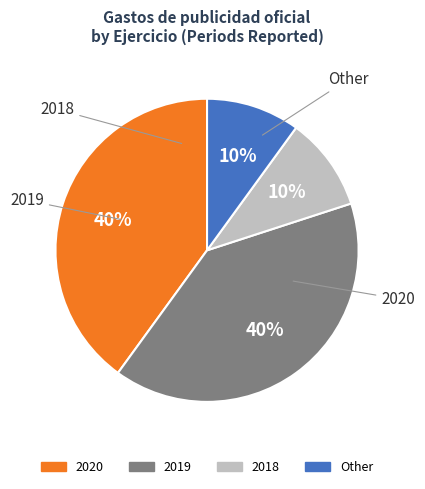

Is it true that 2020 is 40% of the pie?

True